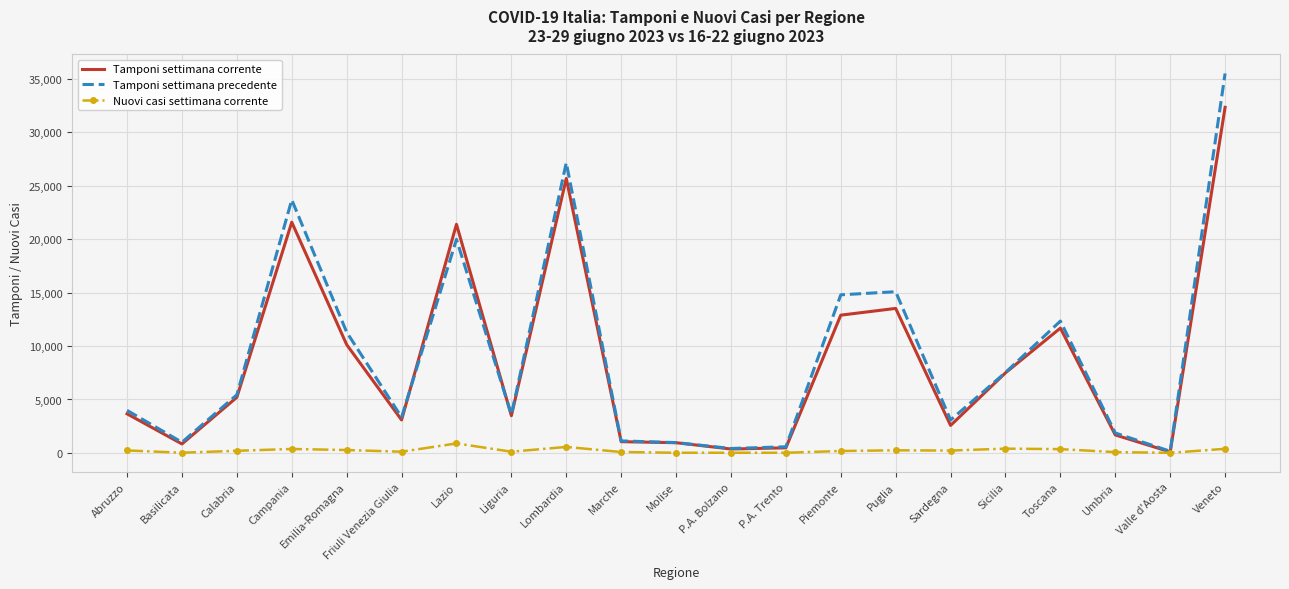

Rank the series by their maximum value, from highest to lowest.

Tamponi settimana precedente, Tamponi settimana corrente, Nuovi casi settimana corrente